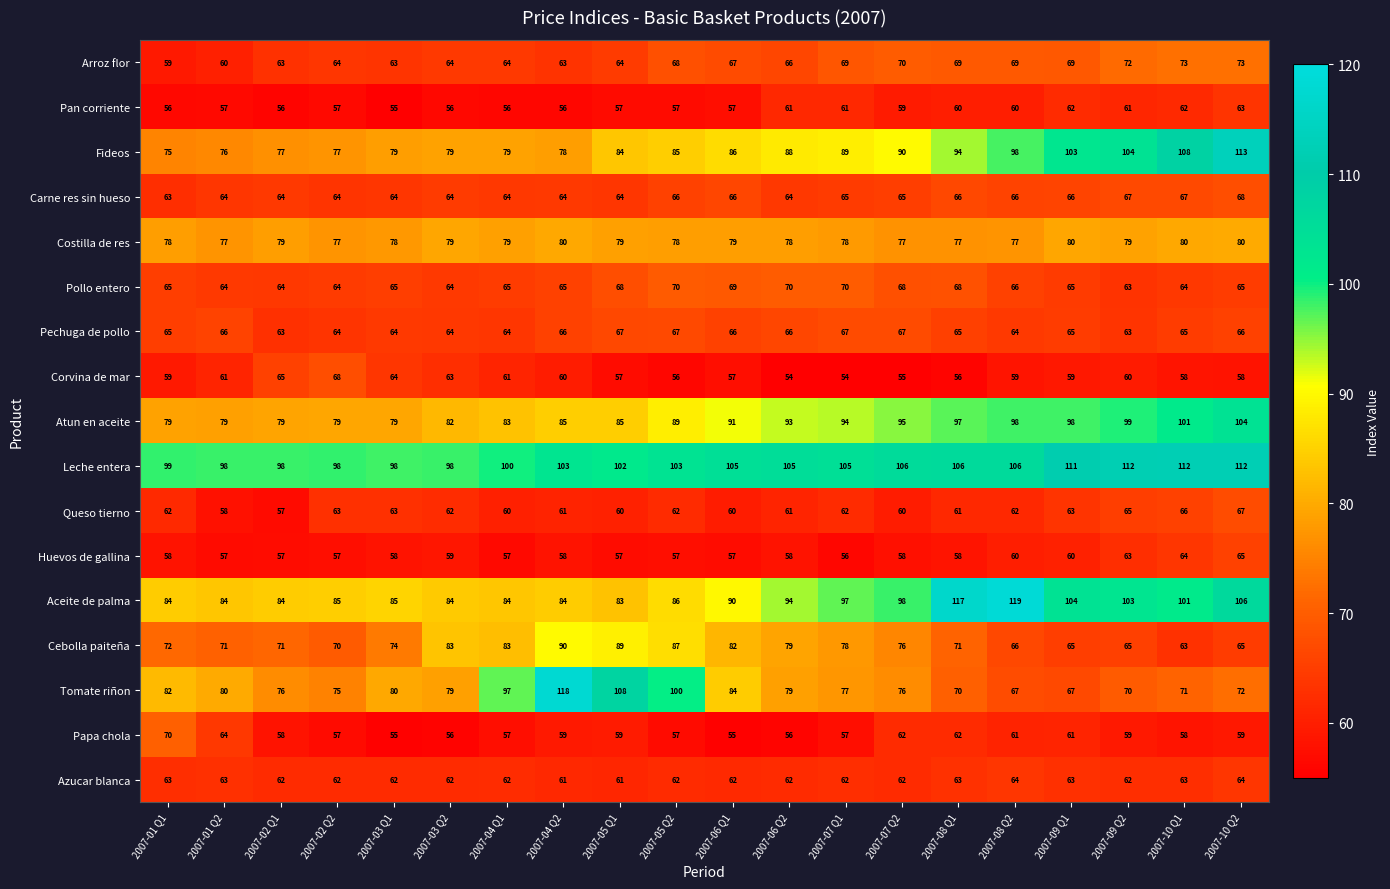

Read the Leche entera value at 2007-09 Q1, to the nearest 5.

110